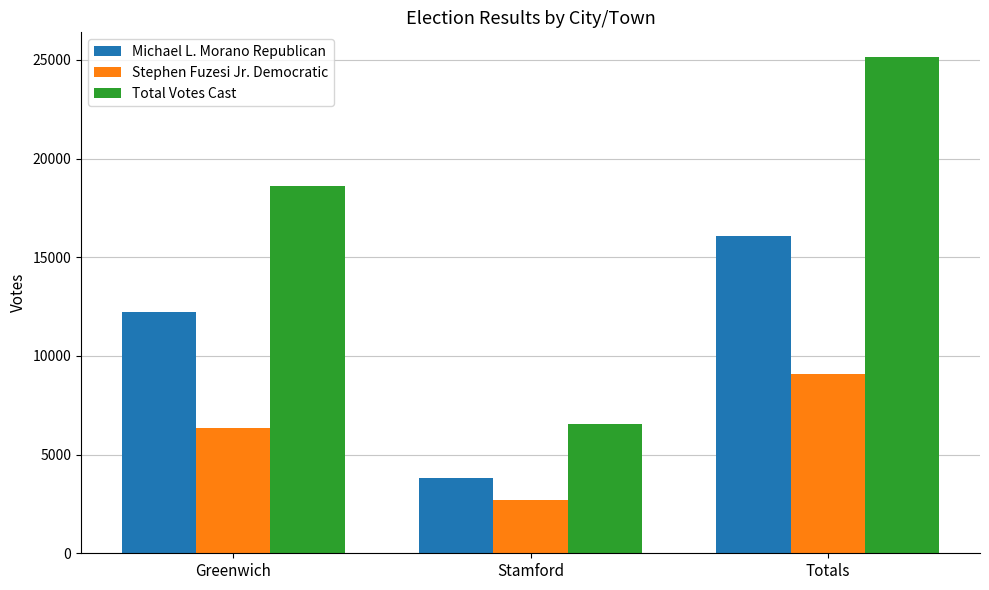

How many groups of bars are there?

3